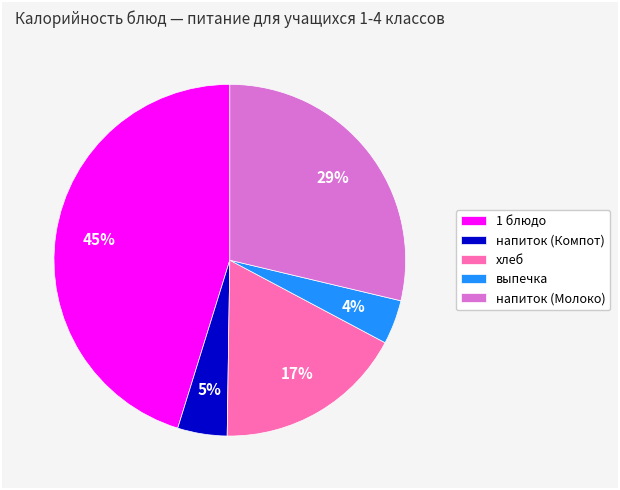

What is the ratio of the value at 1 блюдо to the value at хлеб?

2.6